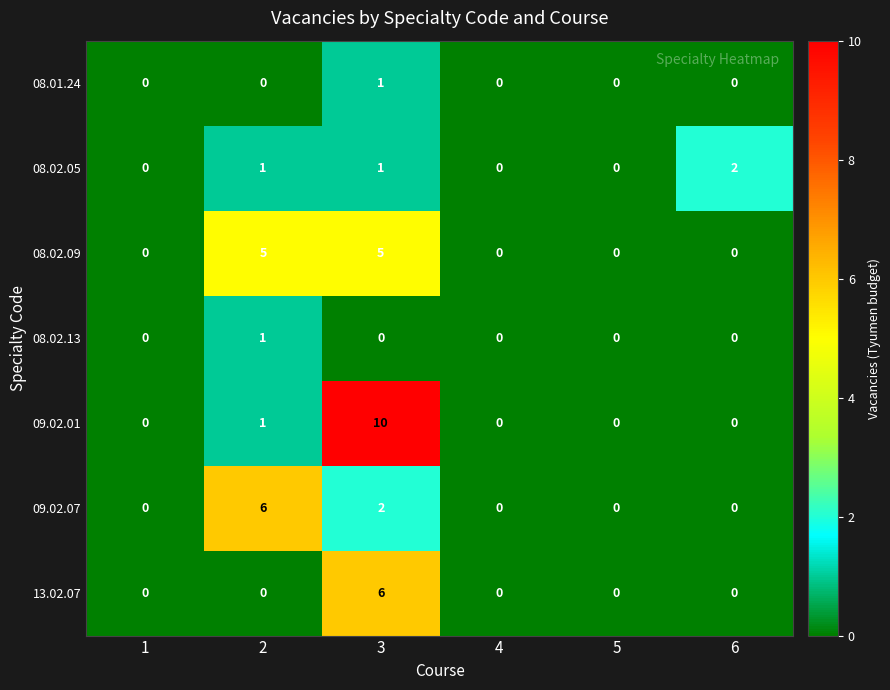

How many positive values does the 08.01.24 series have?

1